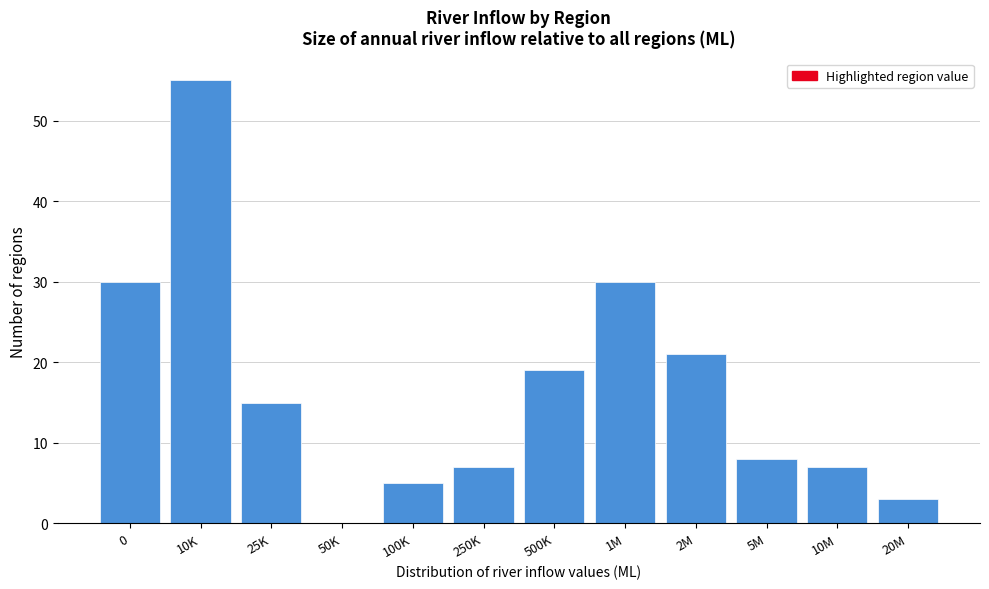

Reading left to right, what are all the values shown in this chart?

0=30	10K=55	25K=15	50K=0	100K=5	250K=7	500K=19	1M=30	2M=21	5M=8	10M=7	20M=3